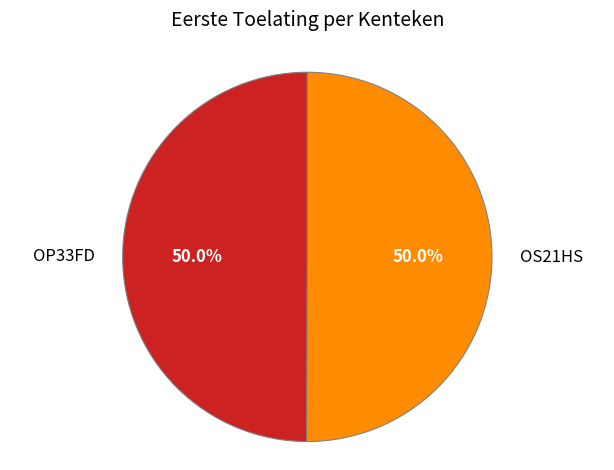

To the nearest percent, what is the combined percentage of OP33FD and OS21HS?

100%